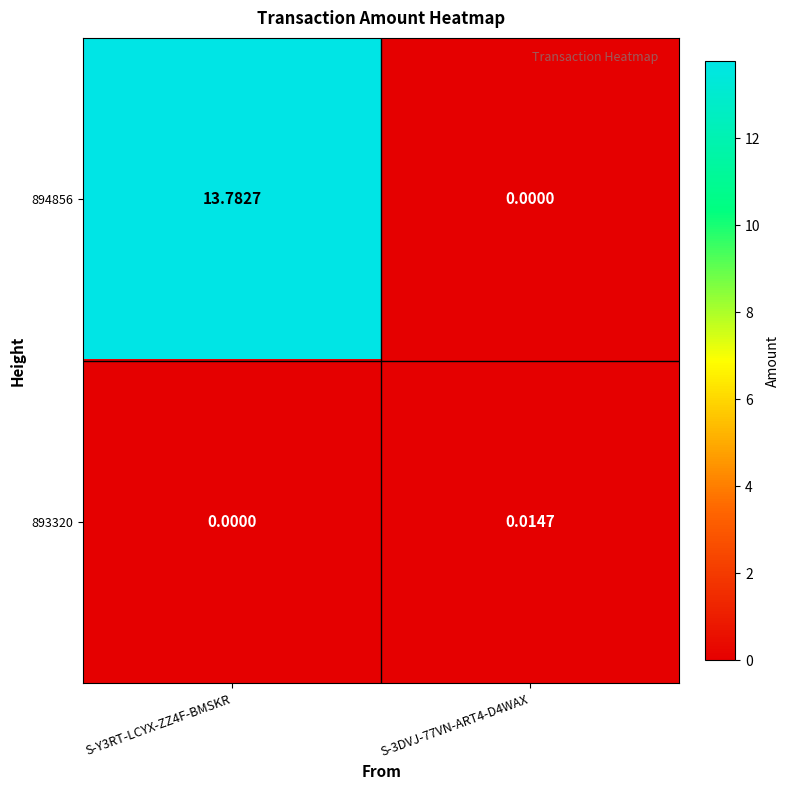

What is the total value across all series at S-Y3RT-LCYX-ZZ4F-BMSKR?

13.8